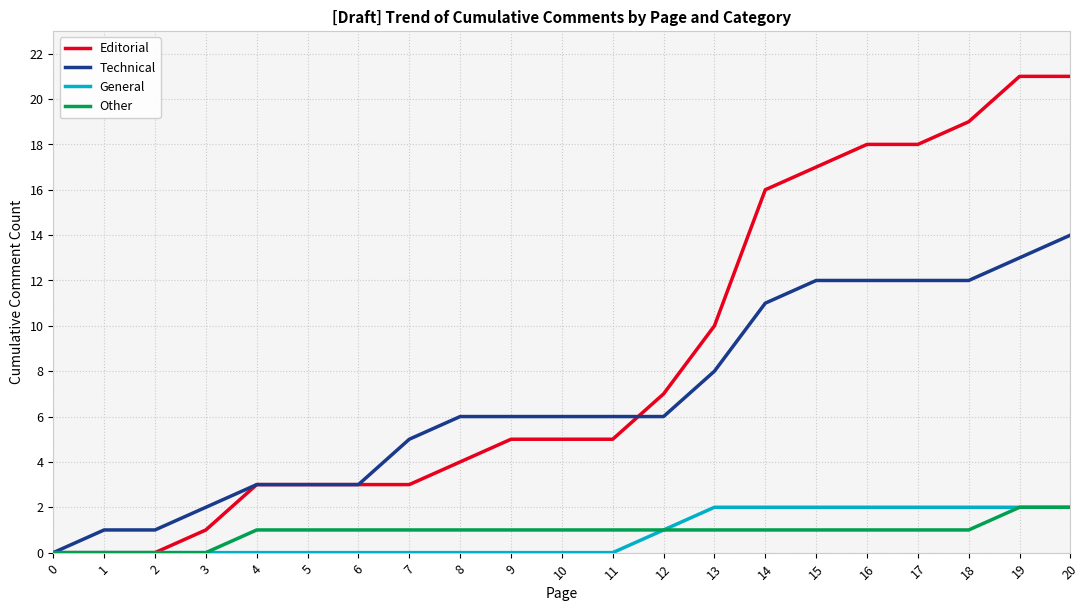

Is it true that General equals 1 at 3?

False